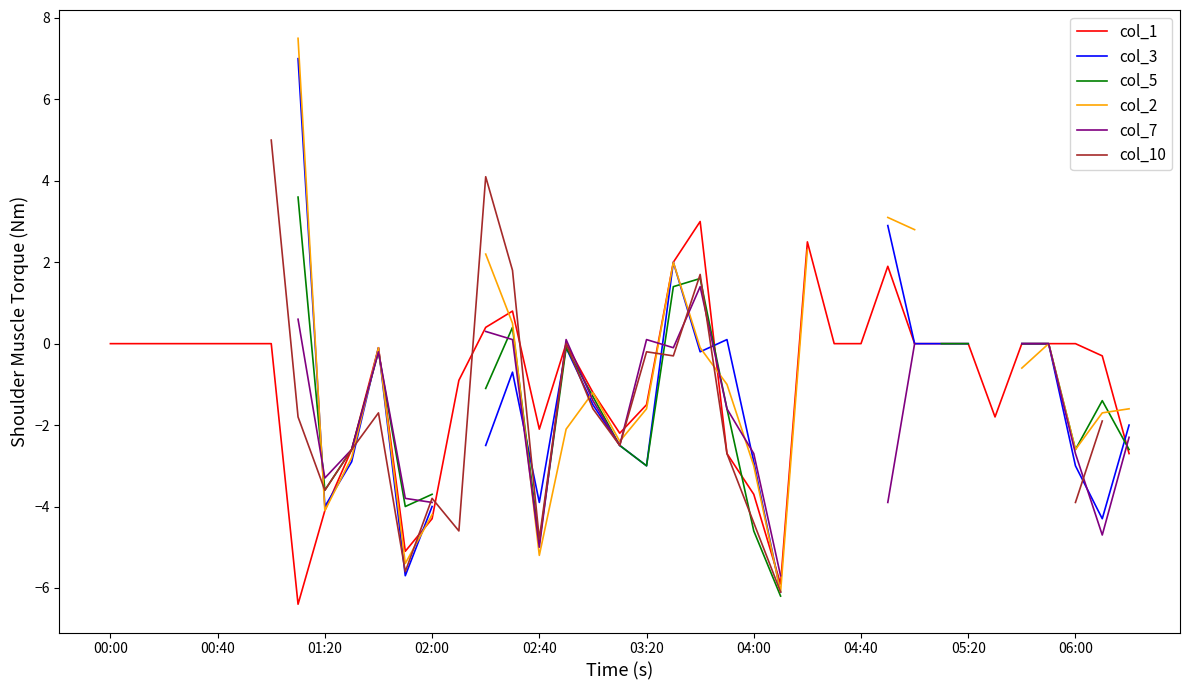

At how many categories does at least one series exceed 4?

3